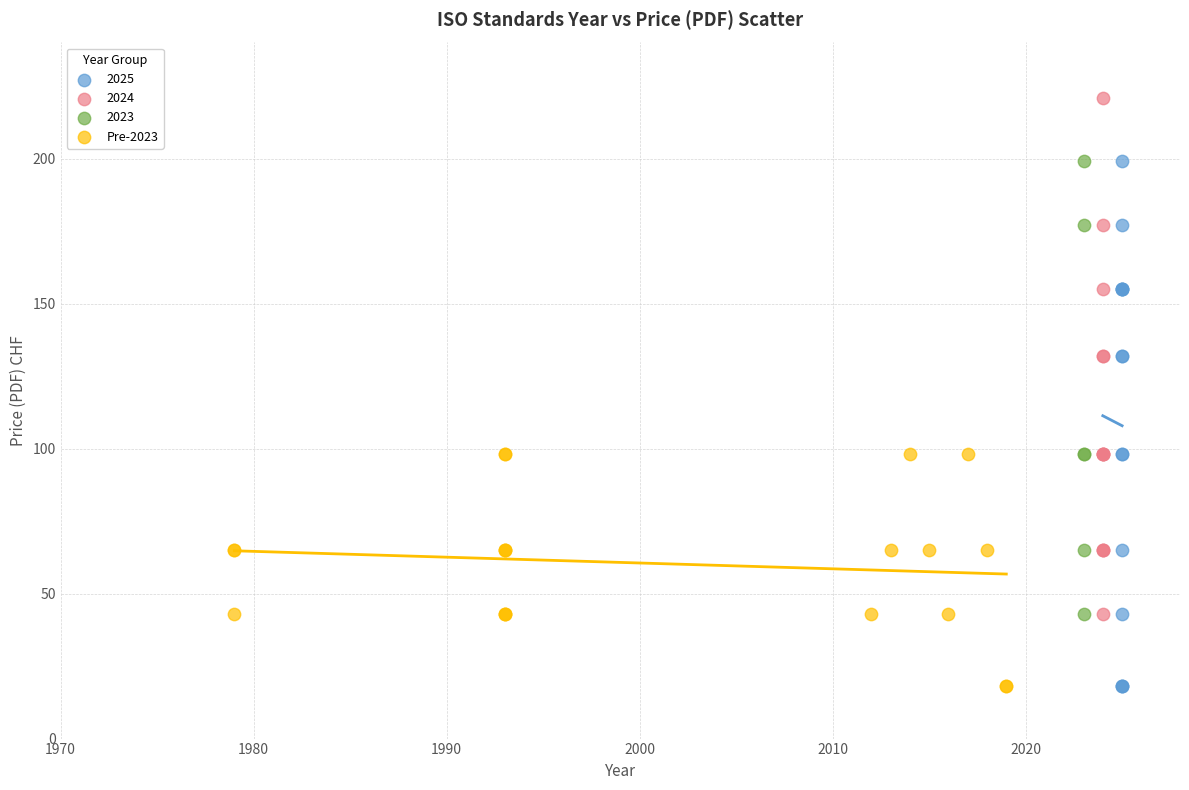

Which series reaches the maximum Y coordinate?

2024